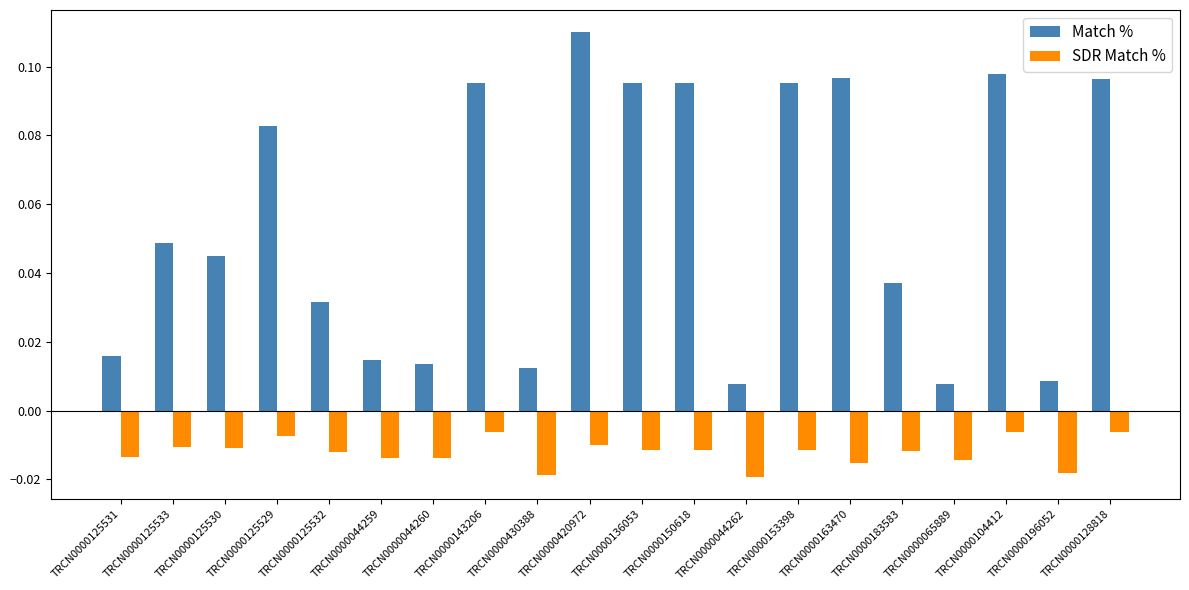

Which label corresponds to the largest value in the chart?

TRCN0000420972